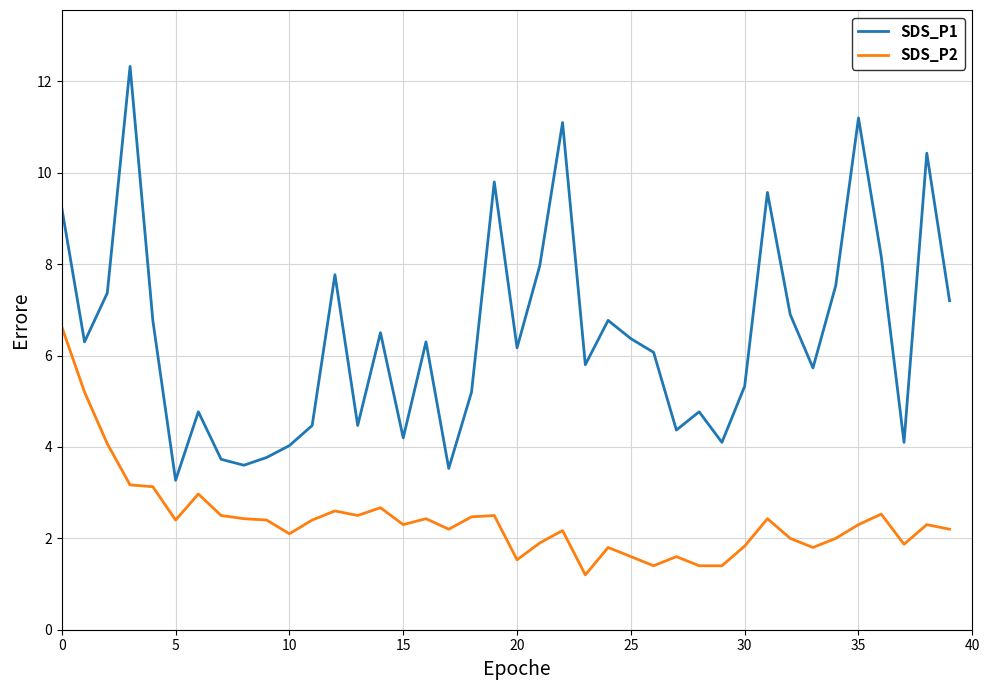

True or false: SDS_P1 and SDS_P2 cross at least once.

False